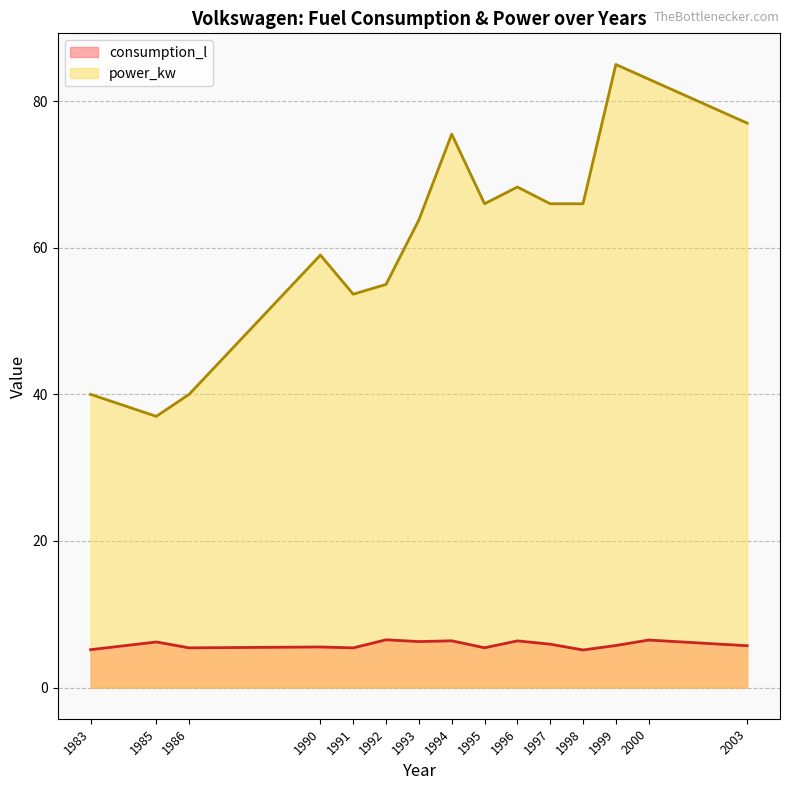

What is the total value across all series at 1993?

70.1